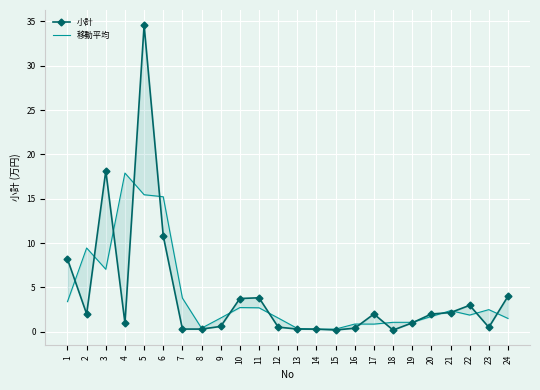

True or false: 小計 and 移動平均 cross at least once.

True